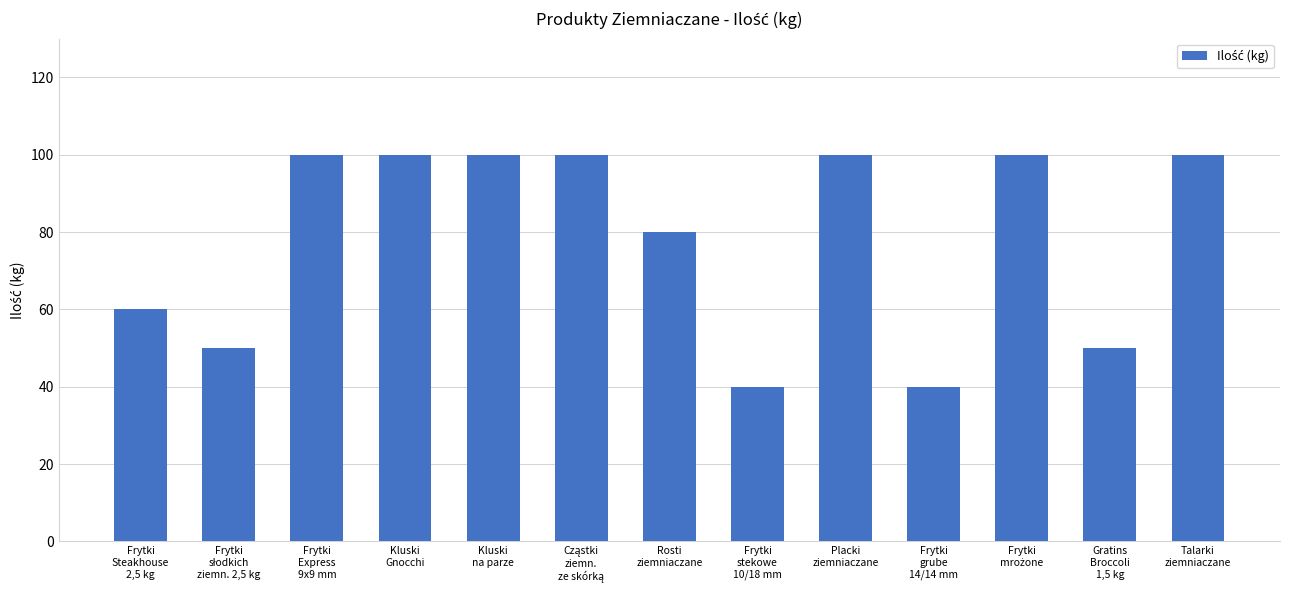

What position from the right is Placki
ziemniaczane?

5